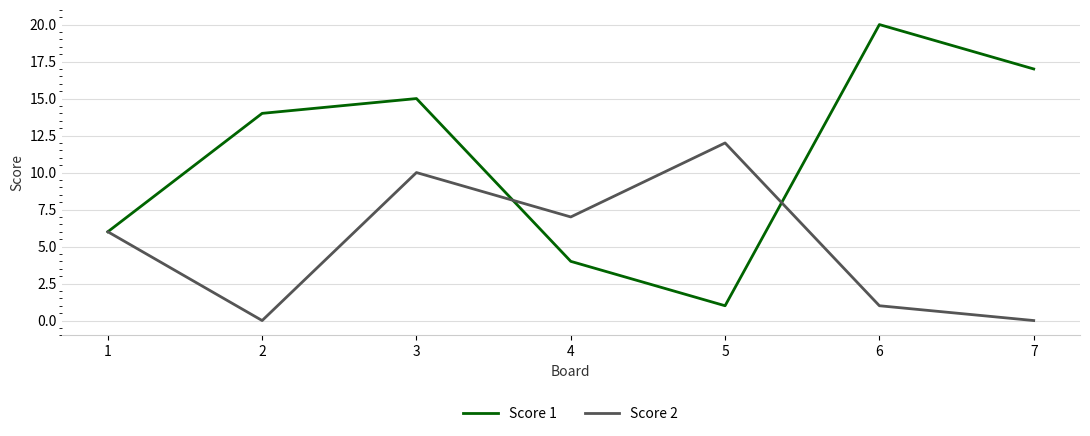

Where is the first local minimum for Score 1?

5